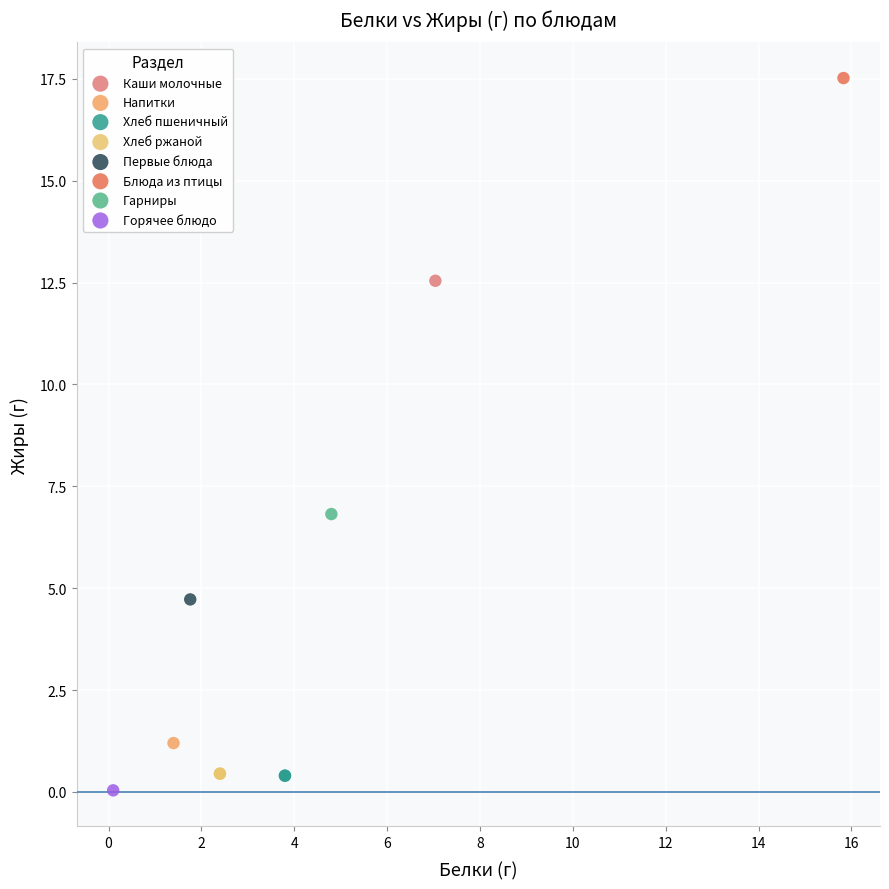

Which series contains the lowest Y value?

Горячее блюдо